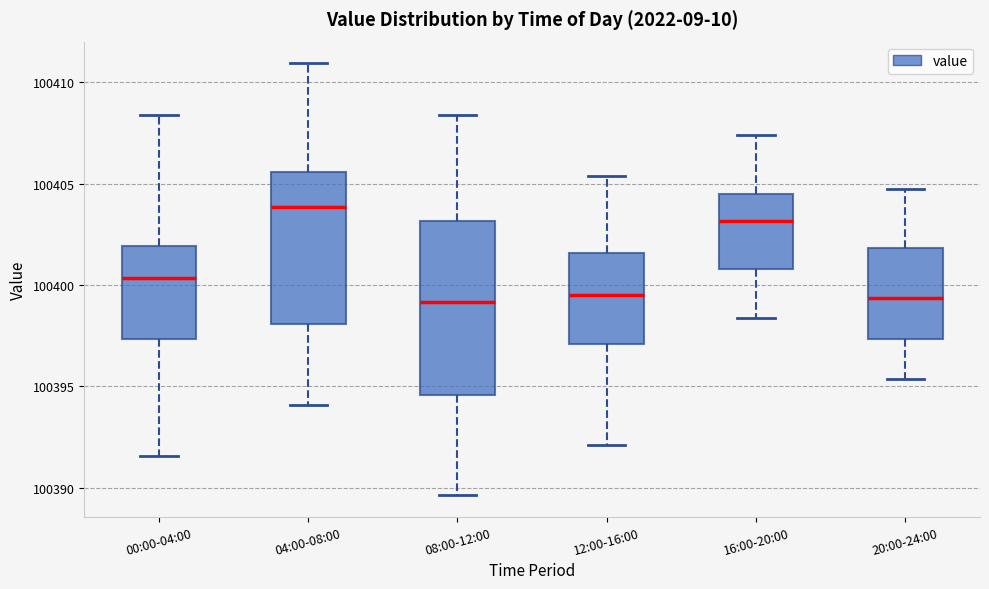

Reading left to right, transcribe this box plot: for each box, give where its median line is, the range the box spans, and where its two whiskers end, as read against the y-axis. The values are not printed on the chart, so give them approximately, as read against the axis.

00:00-04:00: median 100400.5, box 100397.5 to 100402.0, whiskers 100391.5 to 100408.5
04:00-08:00: median 100404.0, box 100398.0 to 100405.5, whiskers 100394.0 to 100411.0
08:00-12:00: median 100399.0, box 100394.5 to 100403.0, whiskers 100389.5 to 100408.5
12:00-16:00: median 100399.5, box 100397.0 to 100401.5, whiskers 100392.0 to 100405.5
16:00-20:00: median 100403.0, box 100401.0 to 100404.5, whiskers 100398.5 to 100407.5
20:00-24:00: median 100399.5, box 100397.5 to 100402.0, whiskers 100395.5 to 100405.0